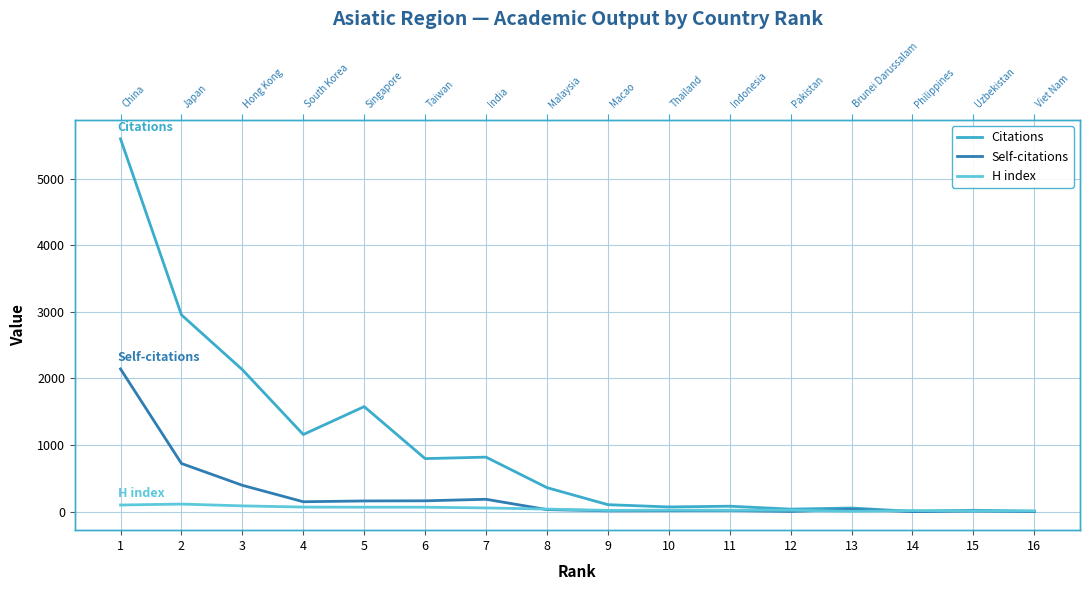

At how many categories does at least one series exceed 285?

8